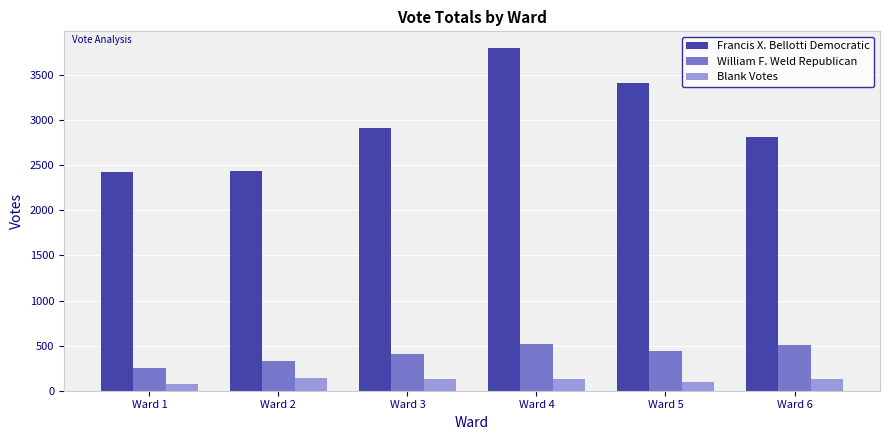

Is the value of William F. Weld Republican at Ward 4 greater than the value of Francis X. Bellotti Democratic at Ward 4?

No